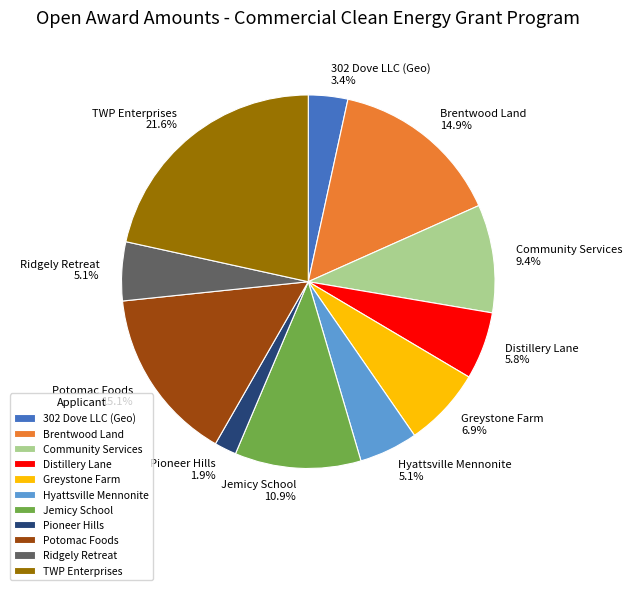

How many slices are in this pie chart?

11